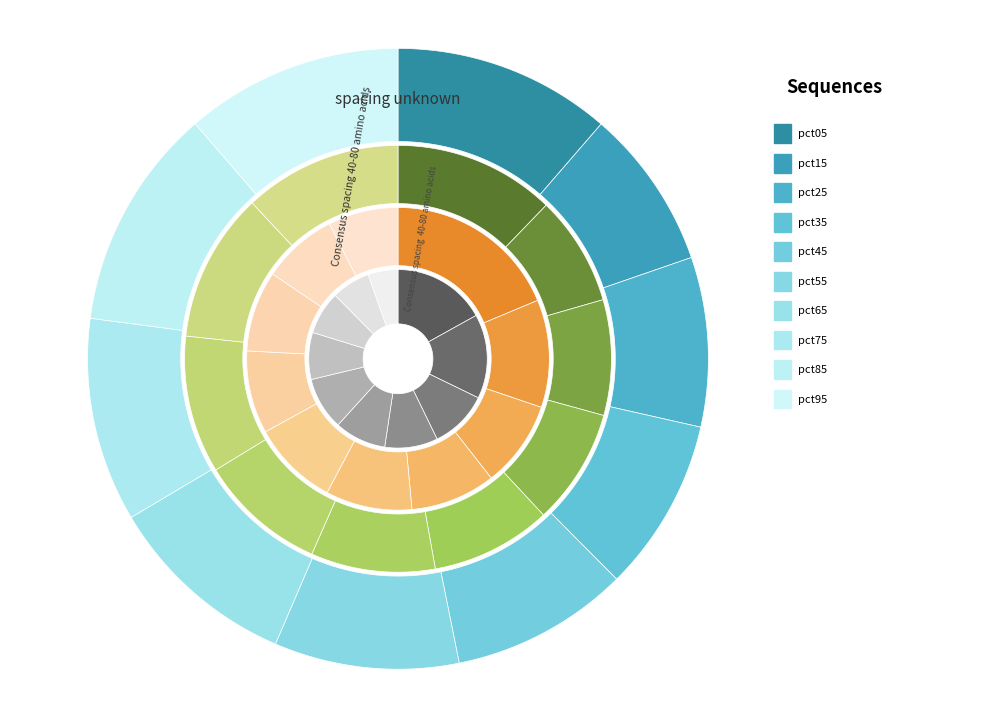

Does any single category account for the majority?

No